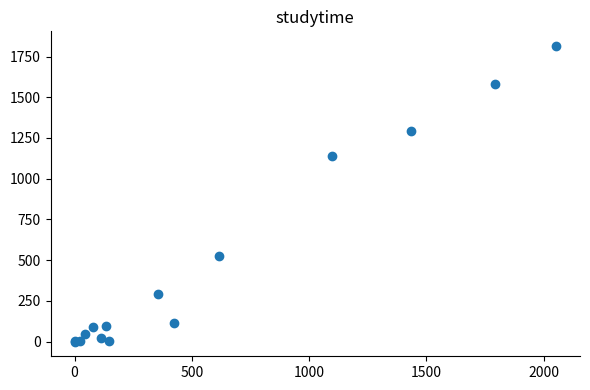

What Y value in the scatter plot is closest to 907?

1141